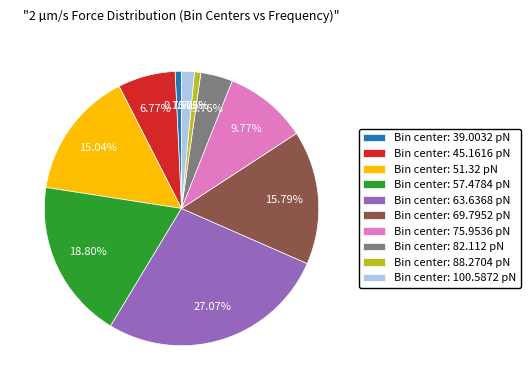

Is Bin center: 45.1616 pN the majority of the pie?

No